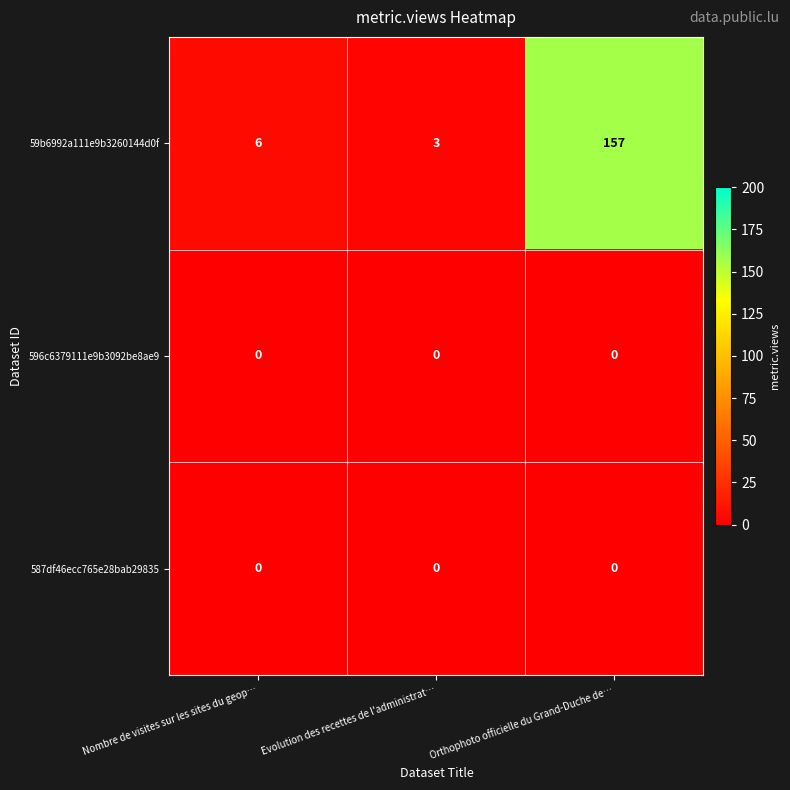

Reading left to right, list all the values displayed in this chart.

59b6992a111e9b3260144d0f: 6	3	157
596c6379111e9b3092be8ae9: 0	0	0
587df46ecc765e28bab29835: 0	0	0